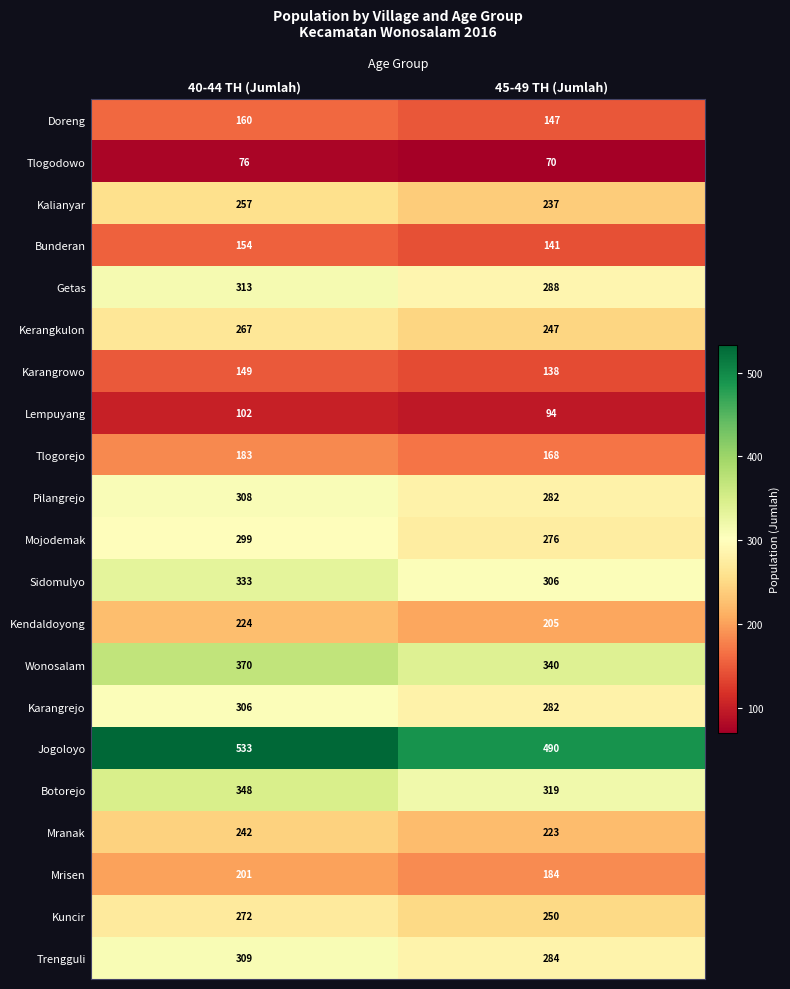

What is the average value of the Botorejo series?

334